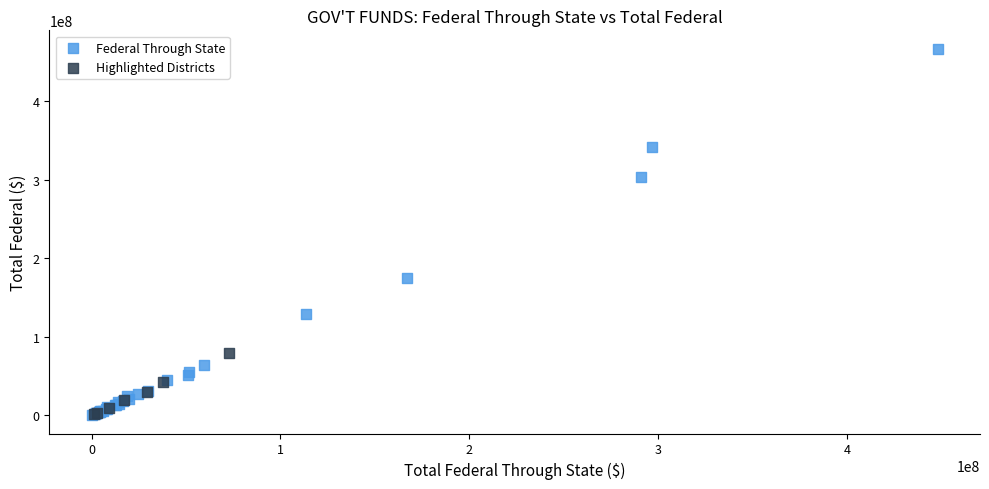

What are all the series names shown in the legend?

Federal Through State, Highlighted Districts